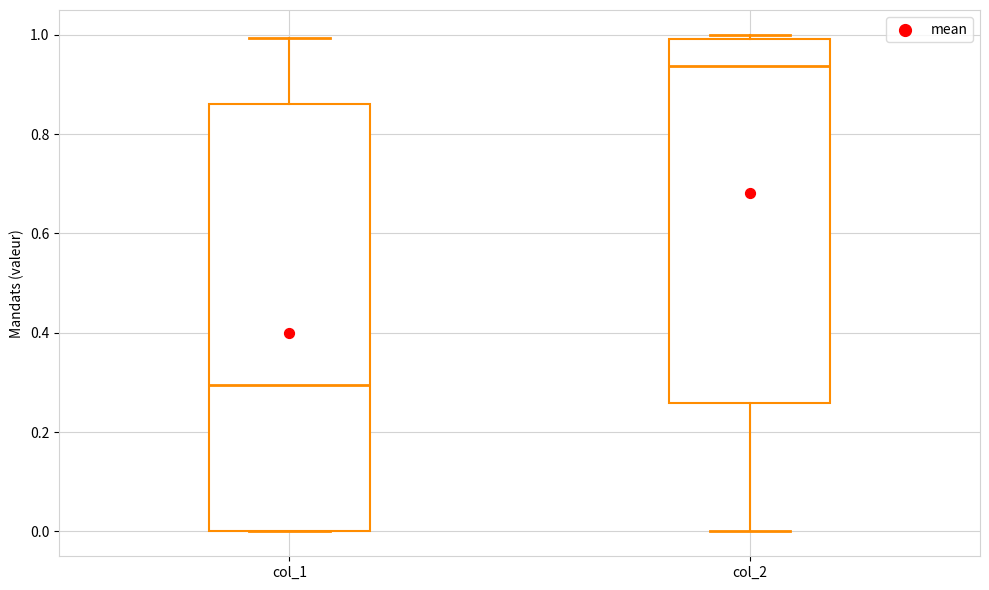

Which box's median line is the highest?

col_2